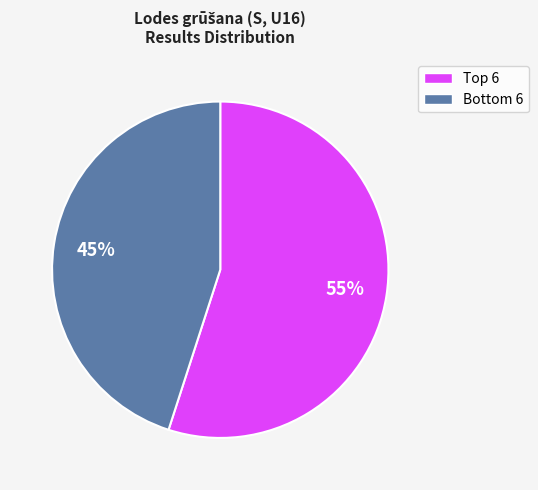

To the nearest percent, what is the average slice percentage?

50%